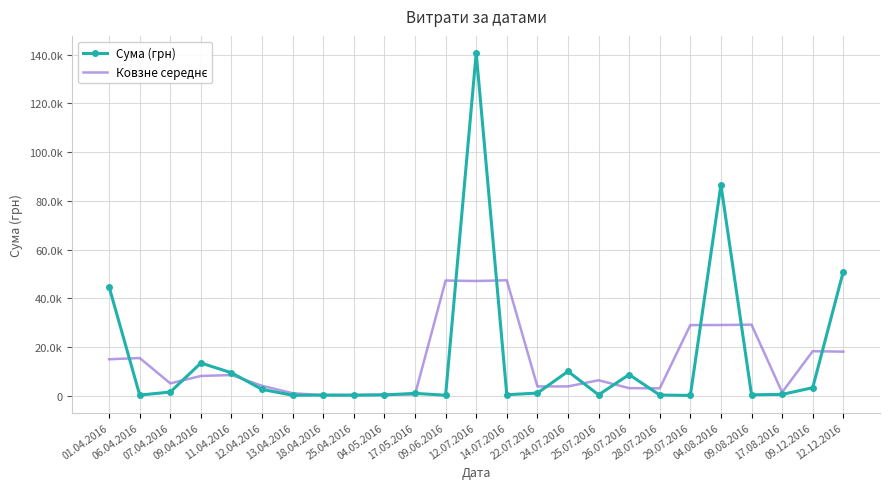

What are all the series names shown in the legend?

Сума (грн), Ковзне середнє